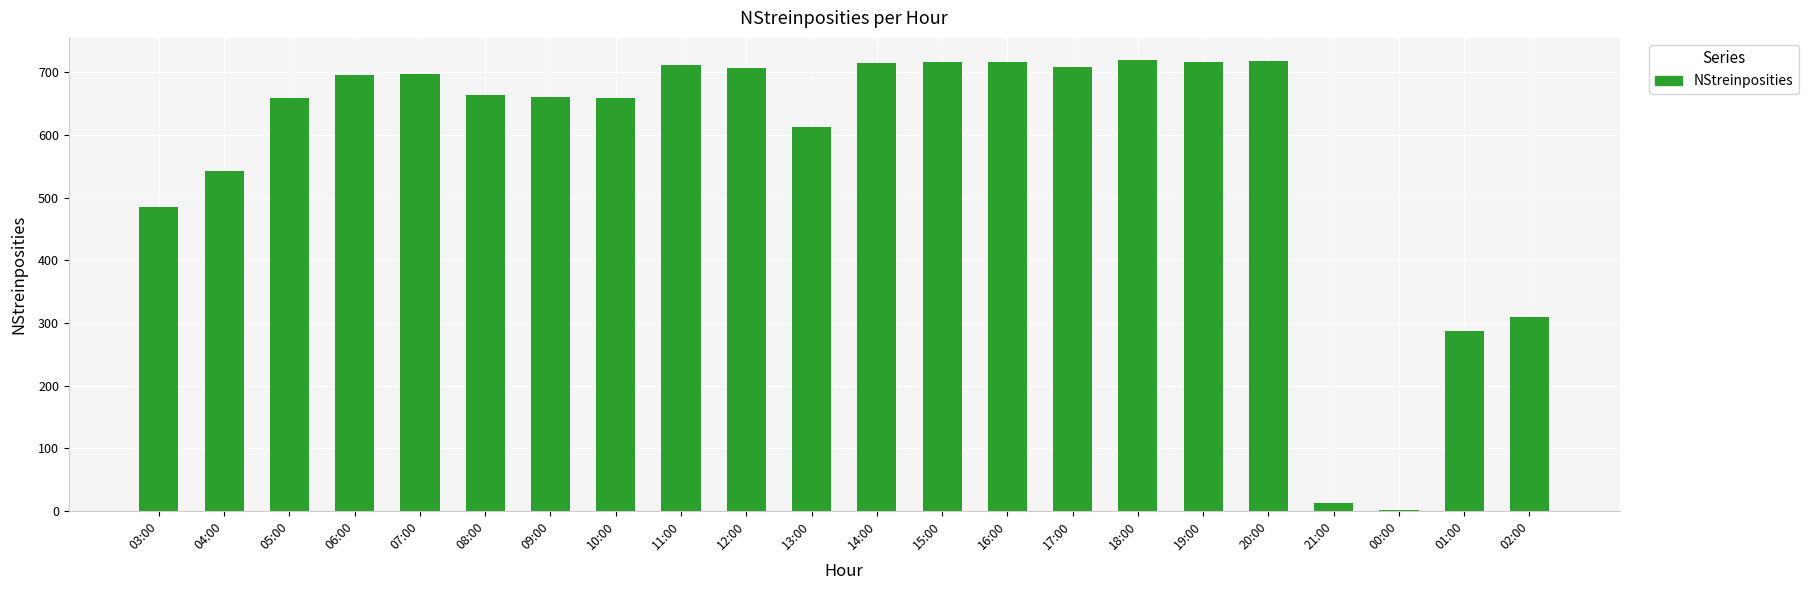

The chart shows a value of 550 at 02:00. True or false?

False